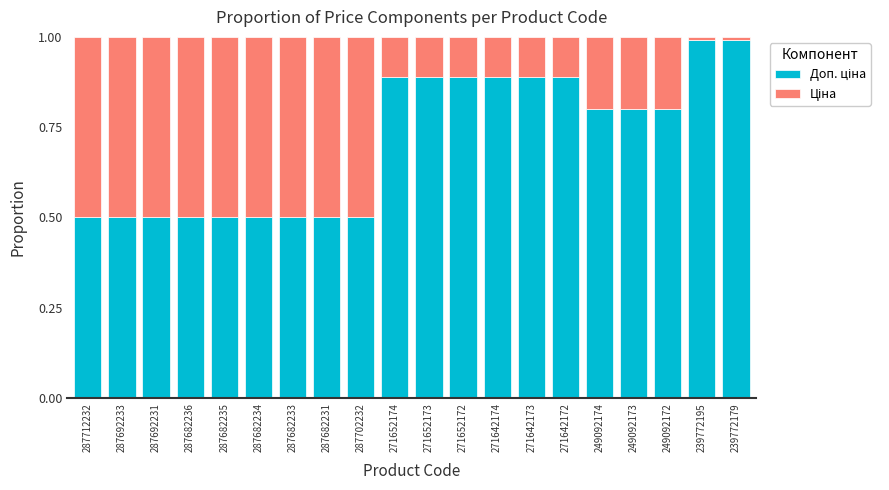

Count the number of categories in the chart.

20